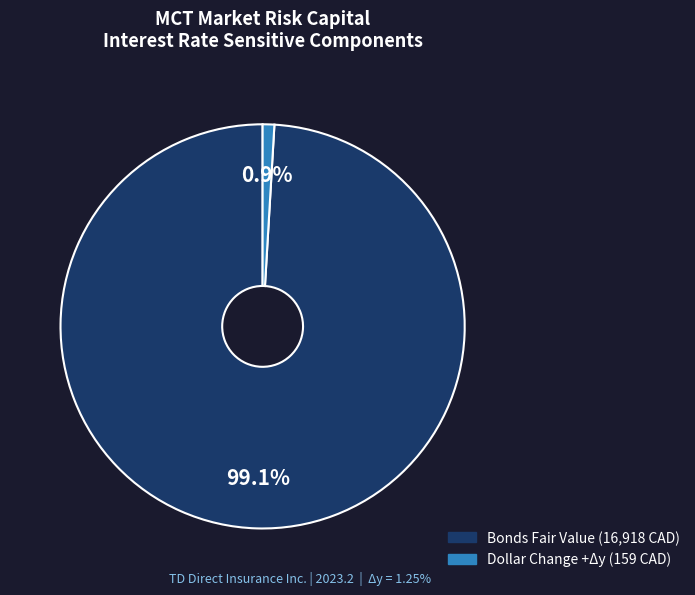

Is there any slice that represents more than half of the pie?

Yes